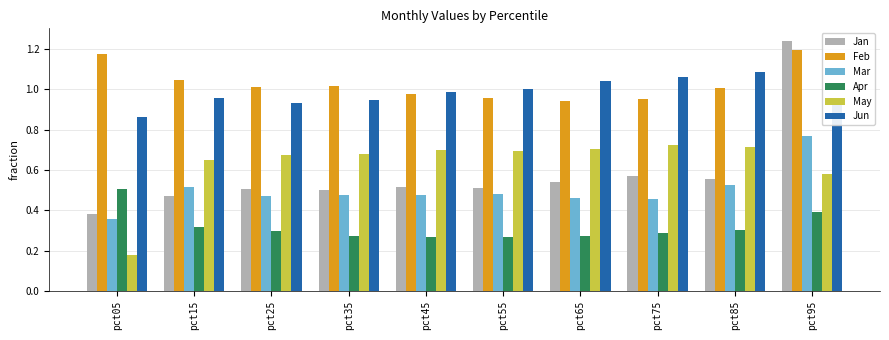

Which series has the largest total across all categories?

Feb